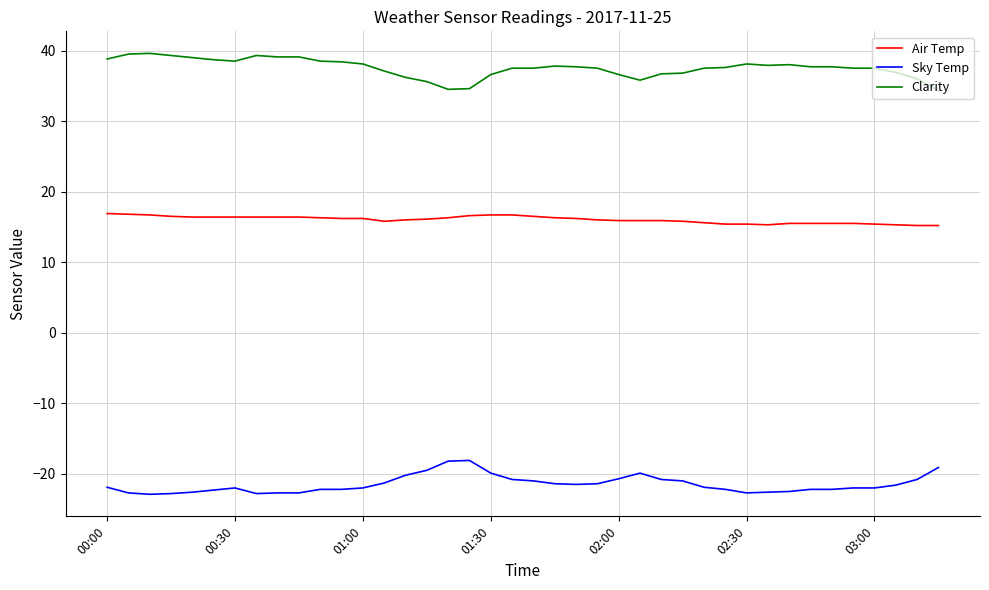

What is the difference between the second highest and minimum values in the Air Temp series?

1.6